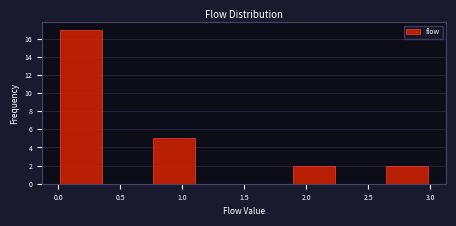

How tall is the bar that spans 0.000 to 0.375 on the x-axis? Neither the bar edges nor the heights are printed on the chart, so give them approximately, as read against the axes.

17